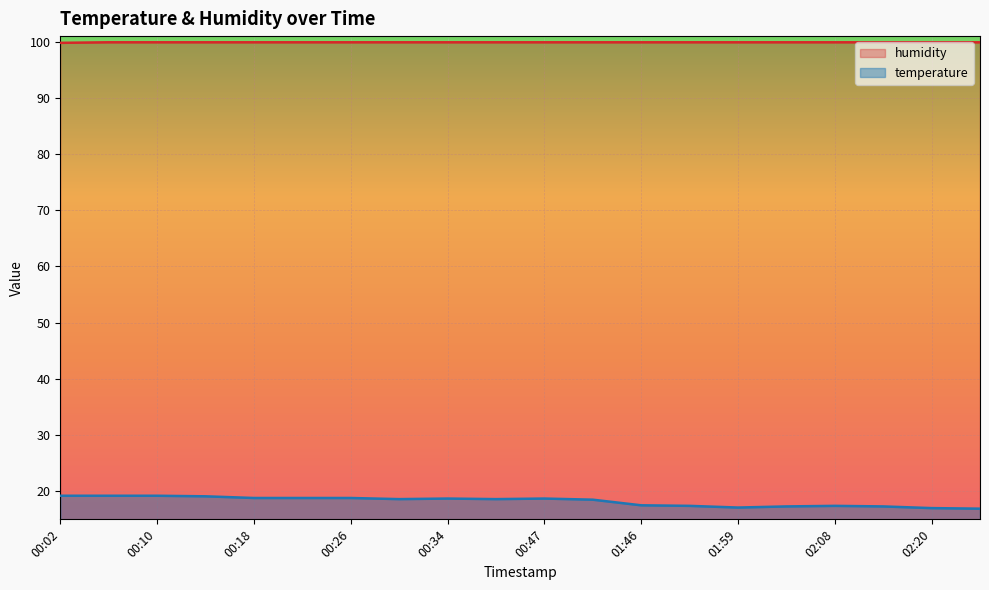

What is the difference between the highest and lowest values at 01:00?

81.4